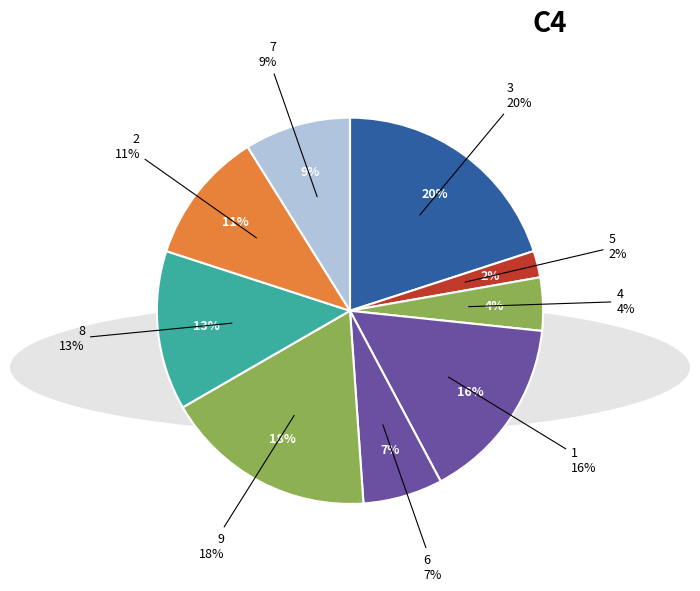

To the nearest percent, what is the average slice percentage?

11%